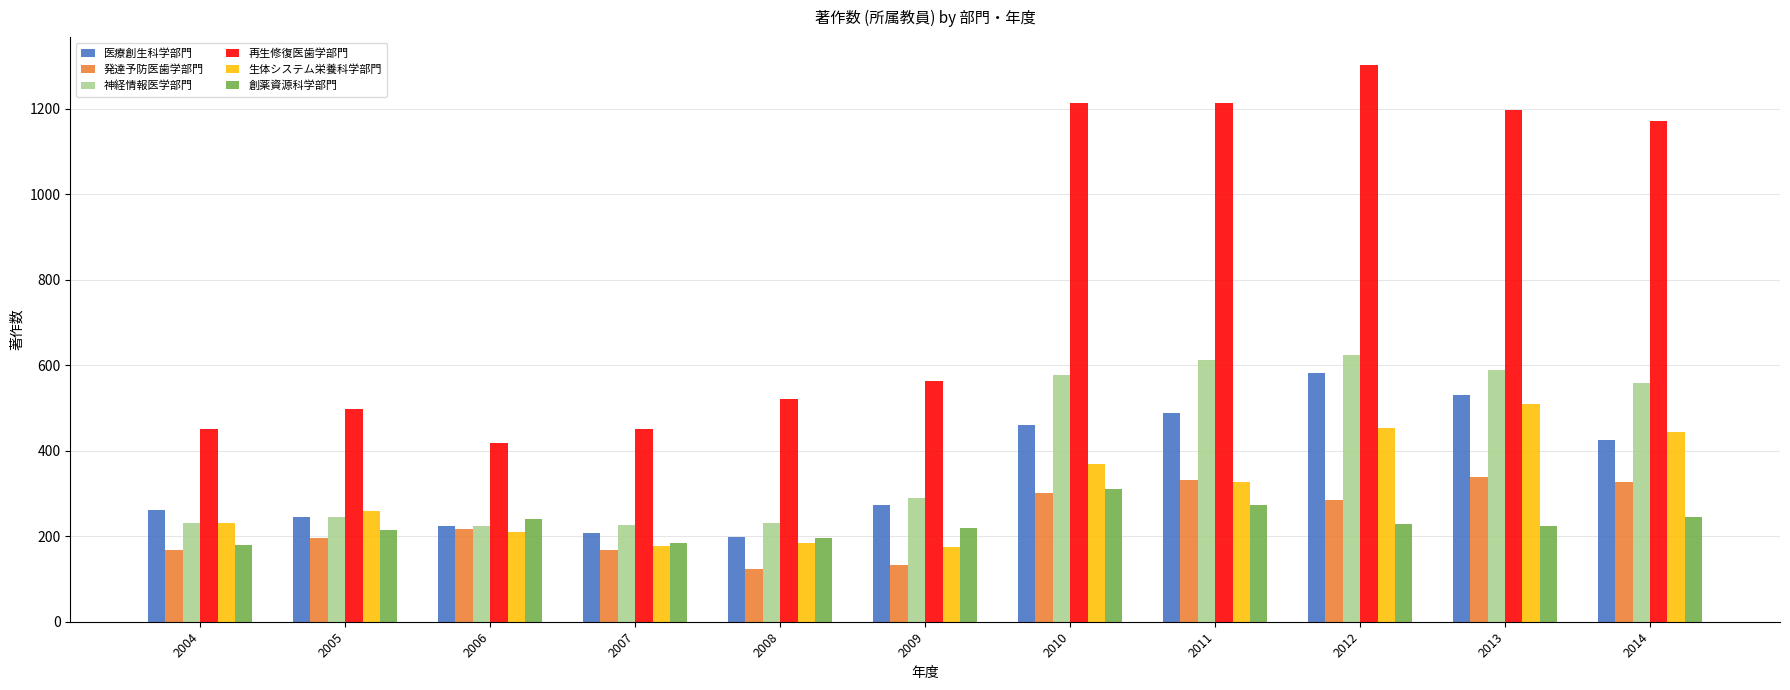

The 発達予防医歯学部門 series shows 92 at 2013. True or false?

False